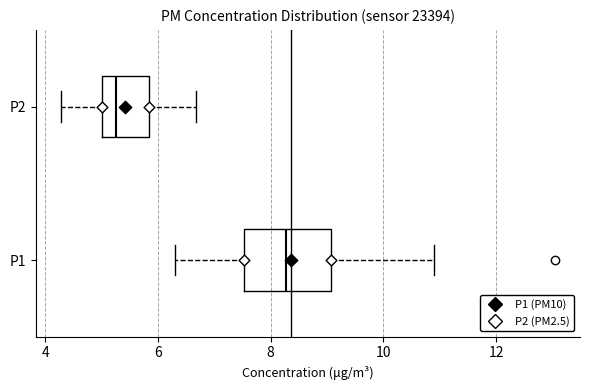

Reading bottom to top, read every box against the x-axis: the position of its median line, the range the box covers, and the ends of its whiskers. The values are not printed on the chart, so give them approximately, as read against the axis.

P1: median 8.2, box 7.6 to 9.0, whiskers 6.4 to 11.0
P2: median 5.2, box 5.0 to 5.8, whiskers 4.2 to 6.6